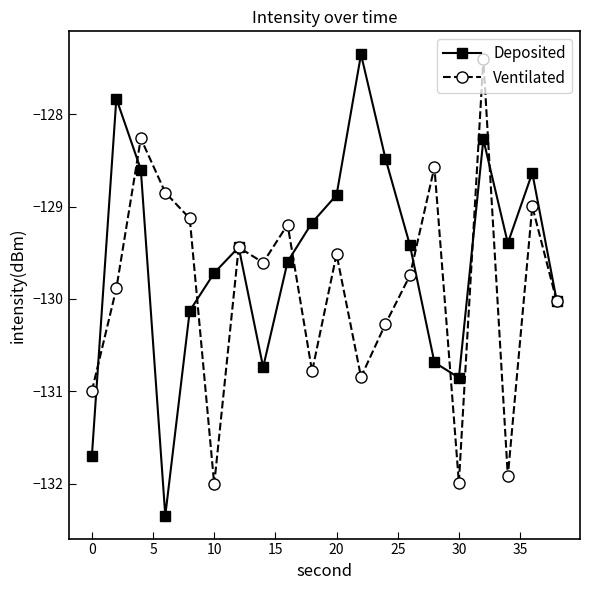

What is the difference between the second highest and minimum values in the Ventilated series?

3.7